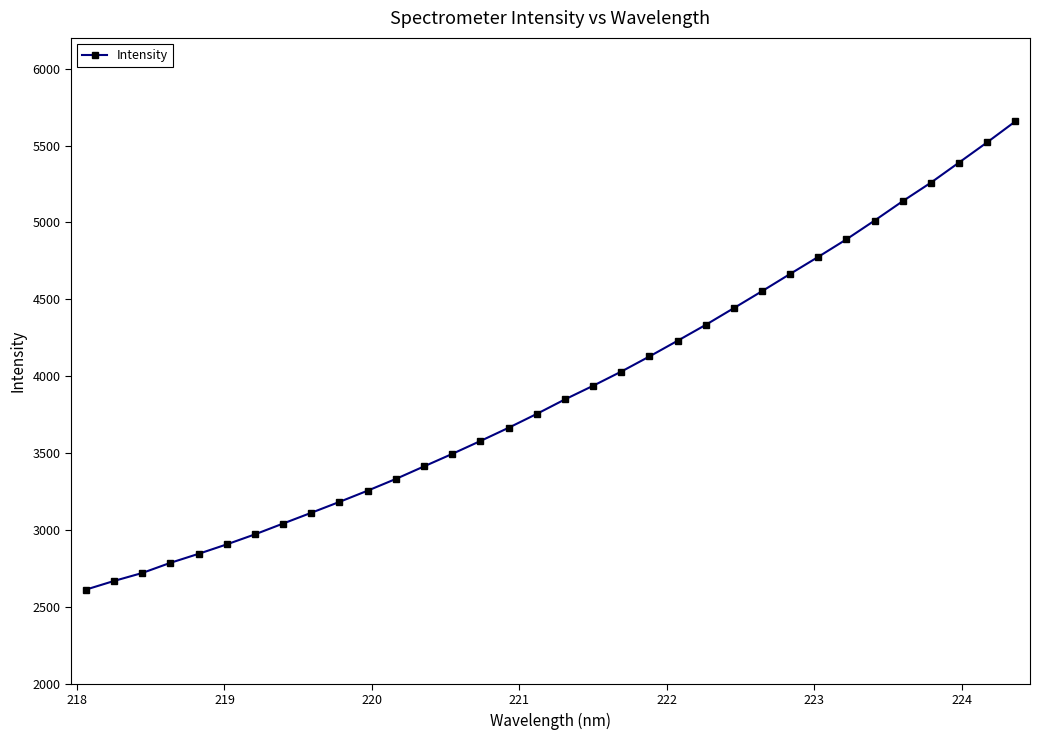

What is the difference between the maximum and minimum values?

3044.5